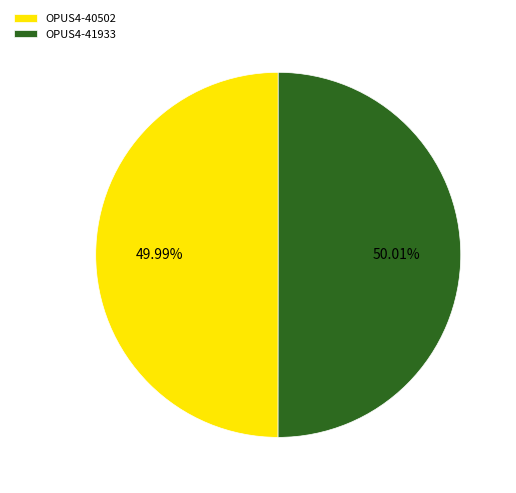

Is the sum of OPUS4-41933 and OPUS4-40502 greater than half?

Yes